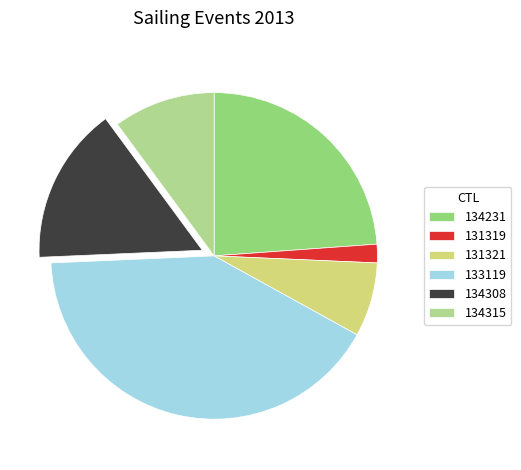

Rank the categories by value from lowest to highest.

131319, 131321, 134315, 134308, 134231, 133119